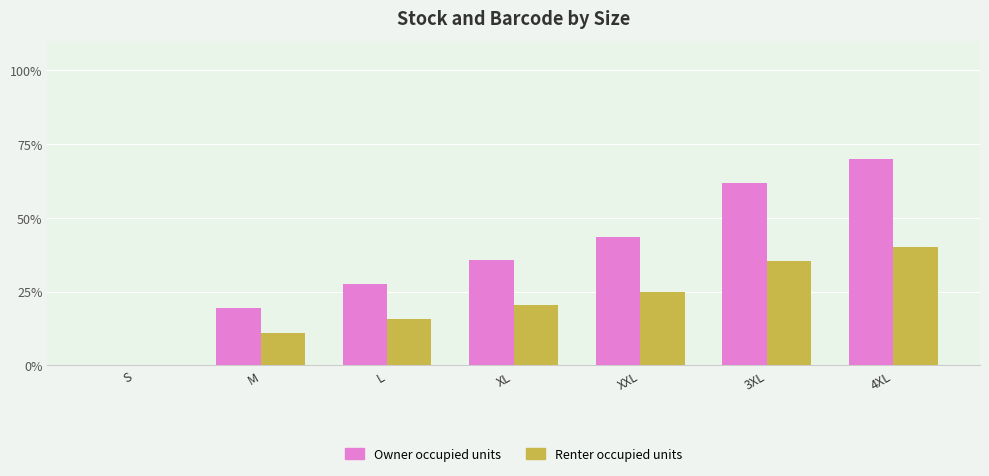

True or false: Owner occupied units has a value of 63.2 at XXL.

False